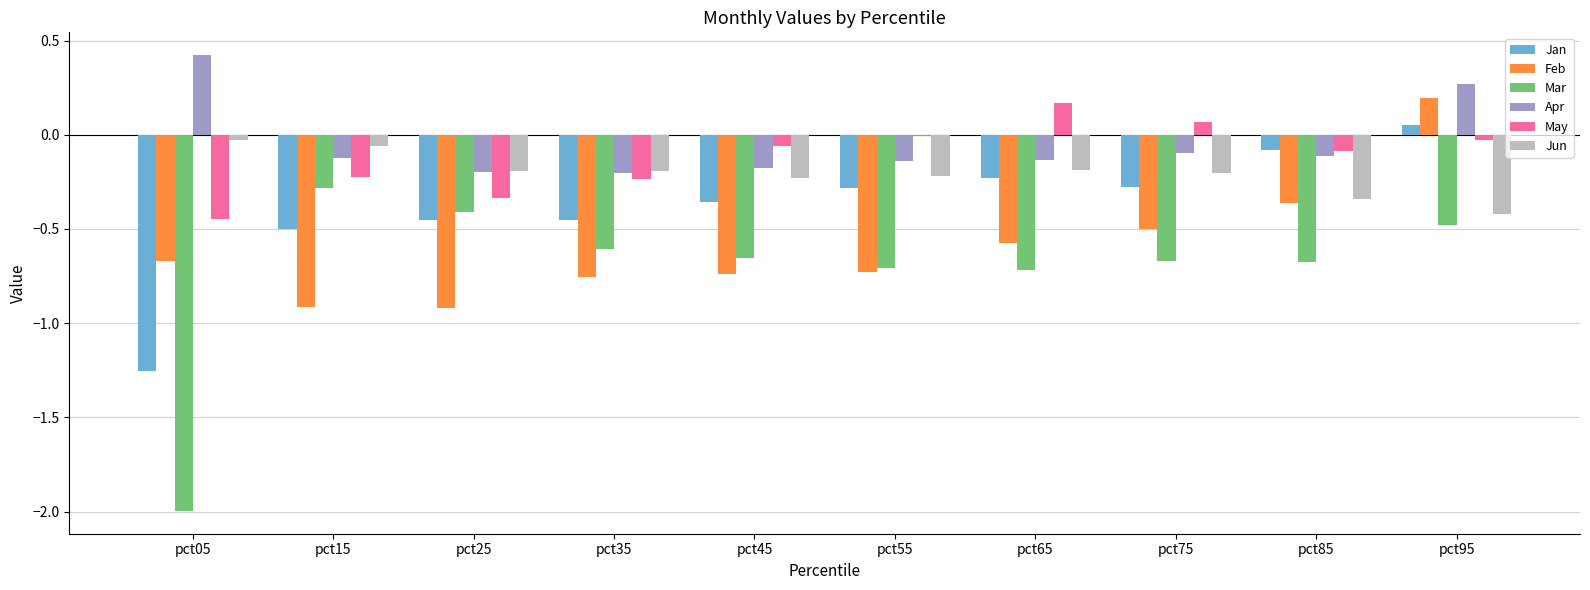

Between pct05 and pct35, which series saw the biggest shift?

Mar